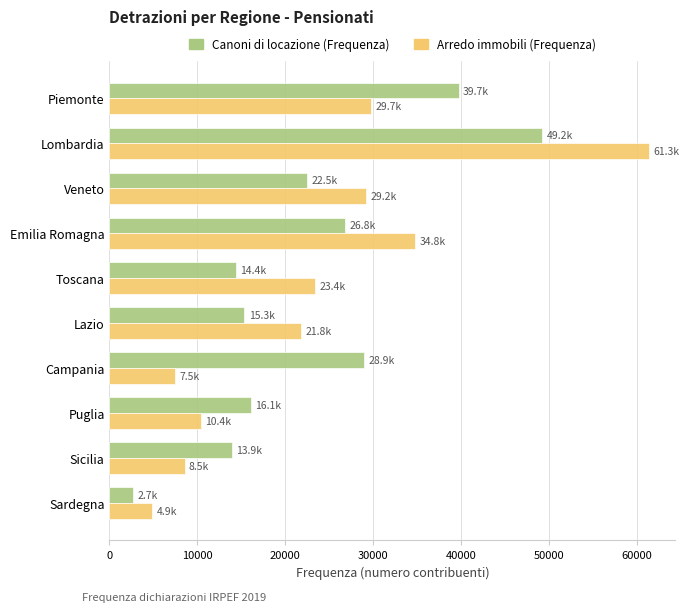

At how many categories does at least one series exceed 9829?

9